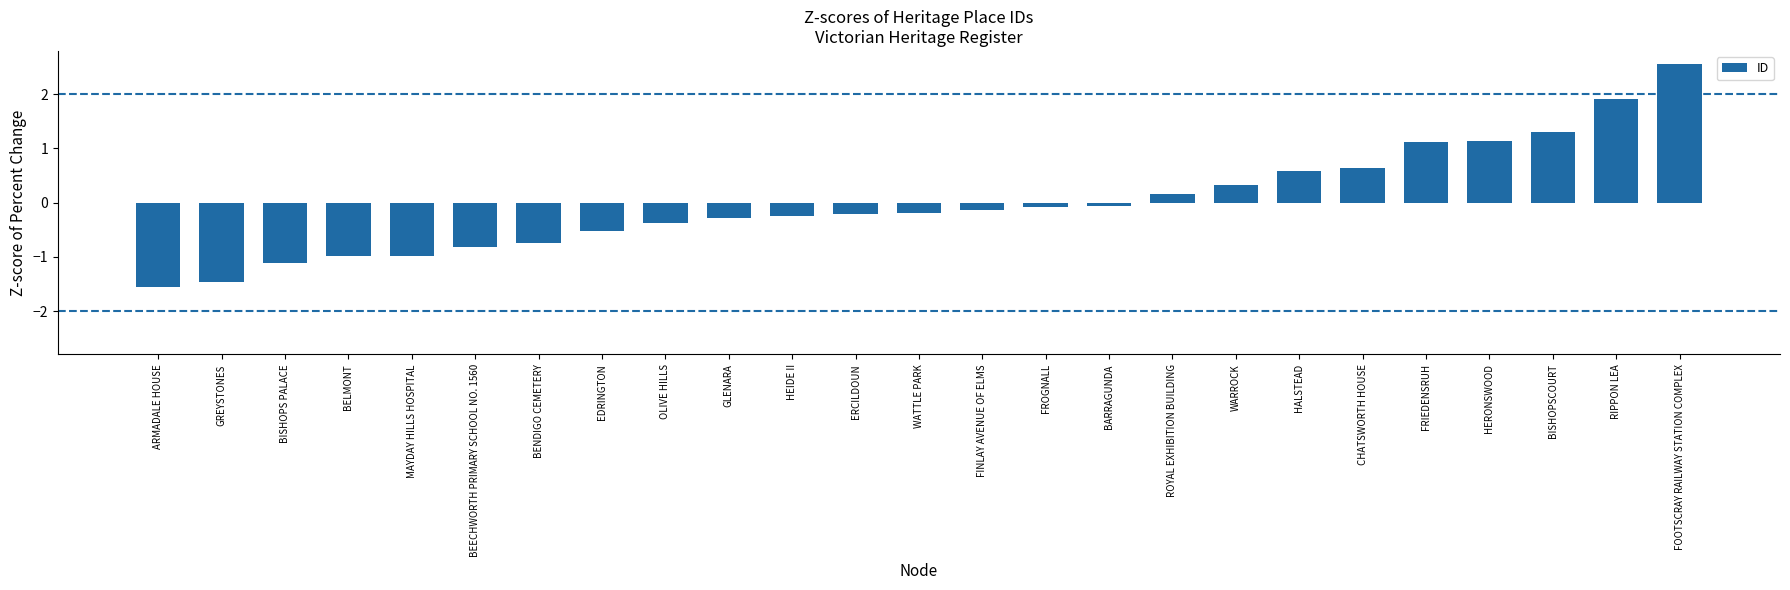

Reading left to right, extract all data points from this chart.

-1.6	-1.5	-1.1	-1.0	-1.0	-0.8	-0.7	-0.5	-0.4	-0.3	-0.3	-0.2	-0.2	-0.1	-0.1	-0.1	0.2	0.3	0.6	0.6	1.1	1.1	1.3	1.9	2.6